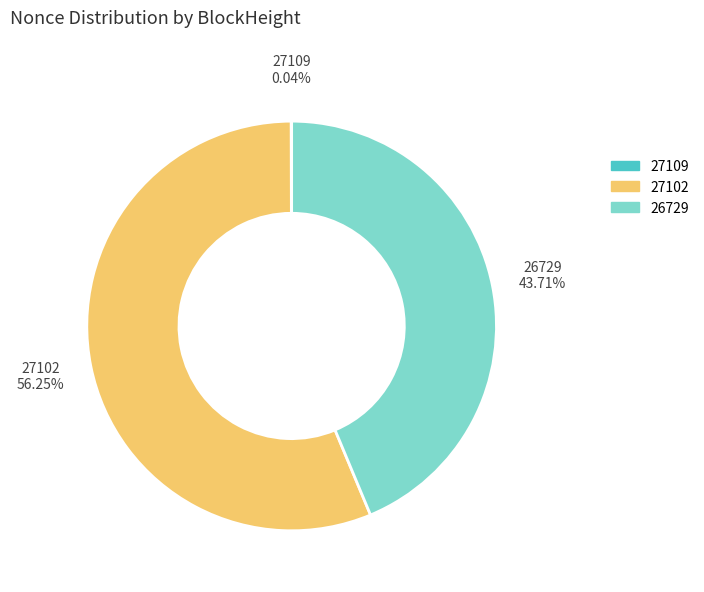

Is there a majority slice in this chart?

Yes